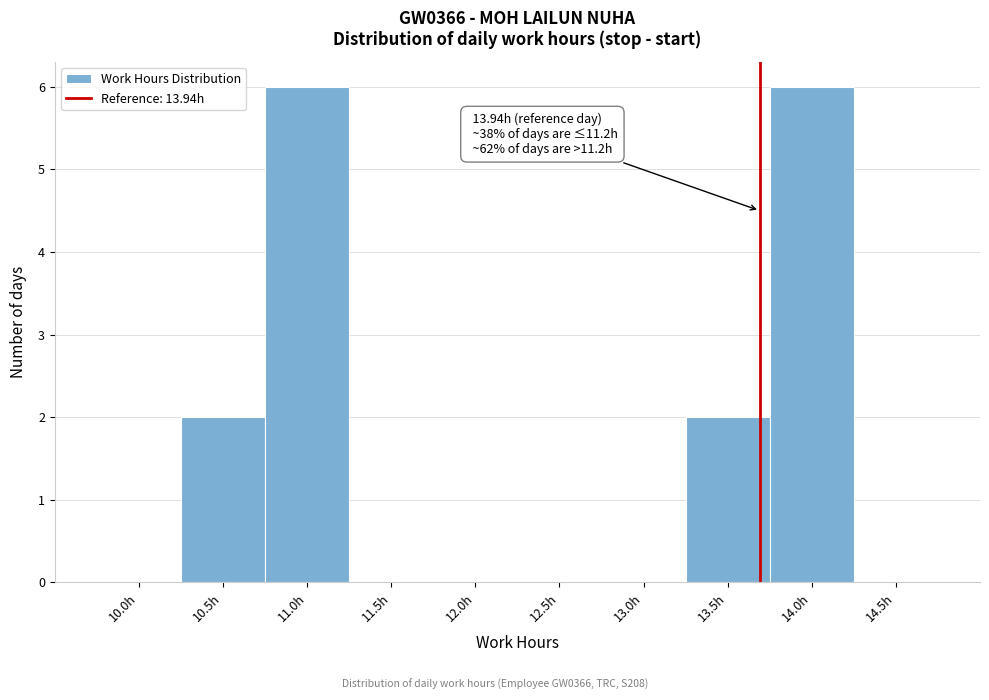

Reading left to right, what are all the values shown in this chart?

10.0h=0	10.5h=2	11.0h=6	11.5h=0	12.0h=0	12.5h=0	13.0h=0	13.5h=2	14.0h=6	14.5h=0